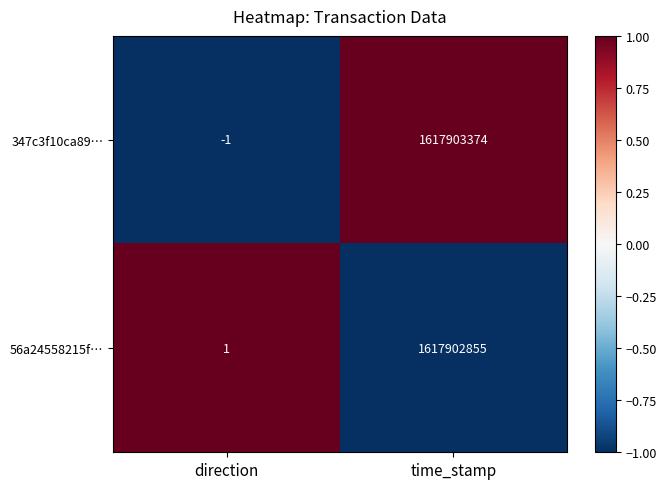

True or false: 347c3f10ca89… has a value of 1617903374 at time_stamp.

True